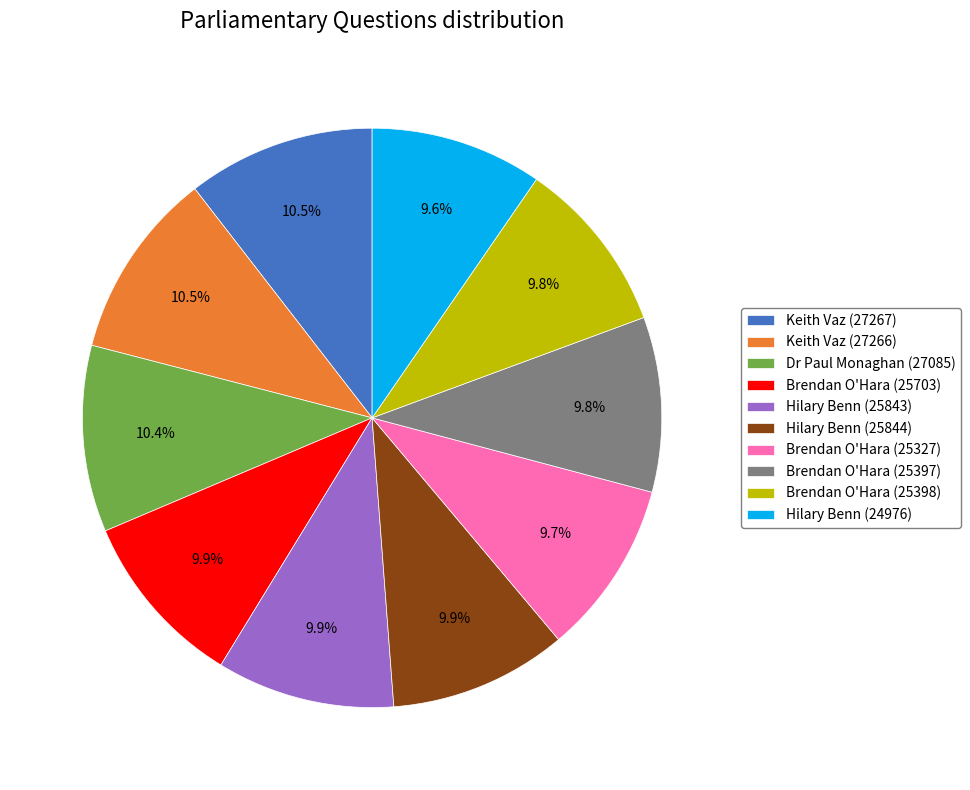

Combined, do Brendan O'Hara (25398) and Hilary Benn (24976) account for over 50%?

No